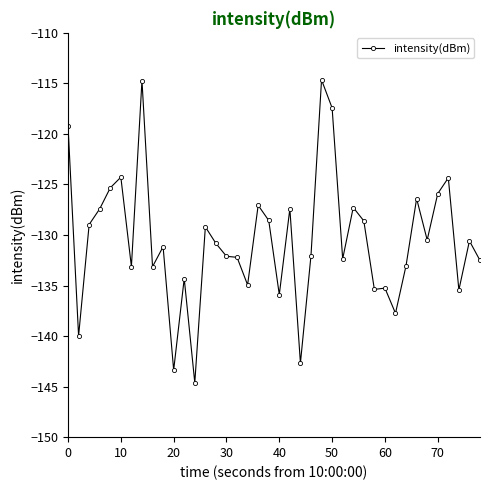

What is the minimum value shown in the chart?

-144.6